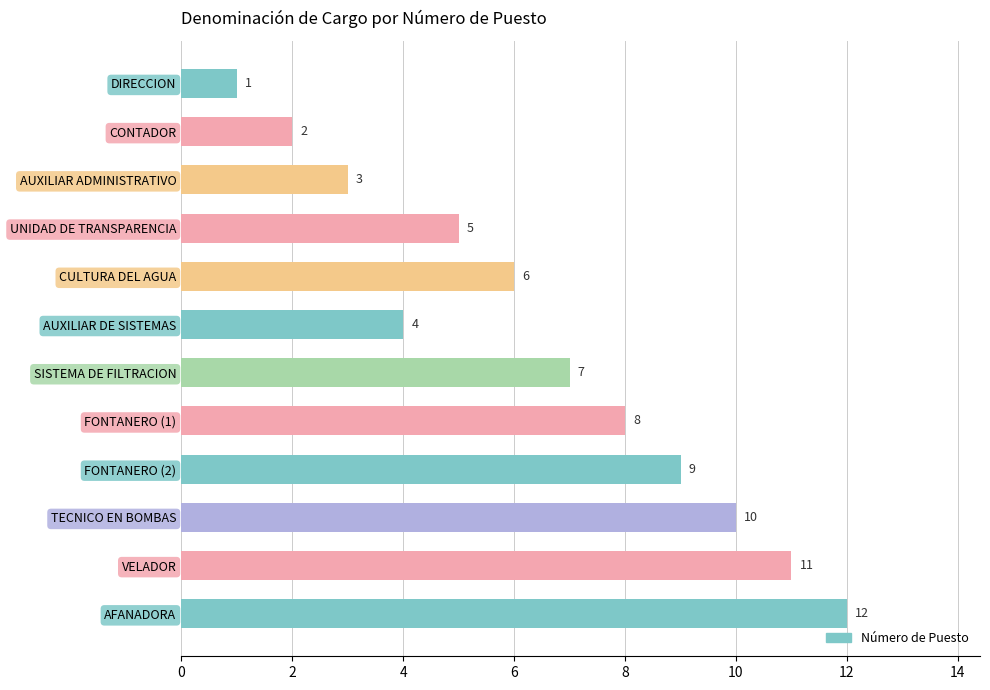

At which label is the value closest to 6?

CULTURA DEL AGUA